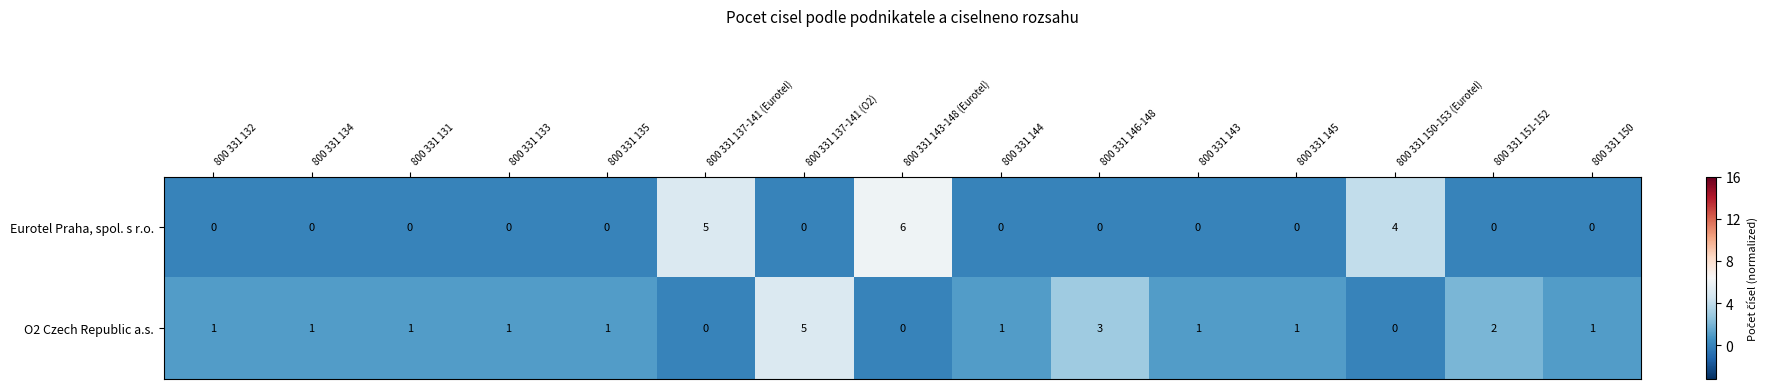

Between 800 331 134 and 800 331 143-148 (Eurotel), which series saw the biggest shift?

Eurotel Praha, spol. s r.o.